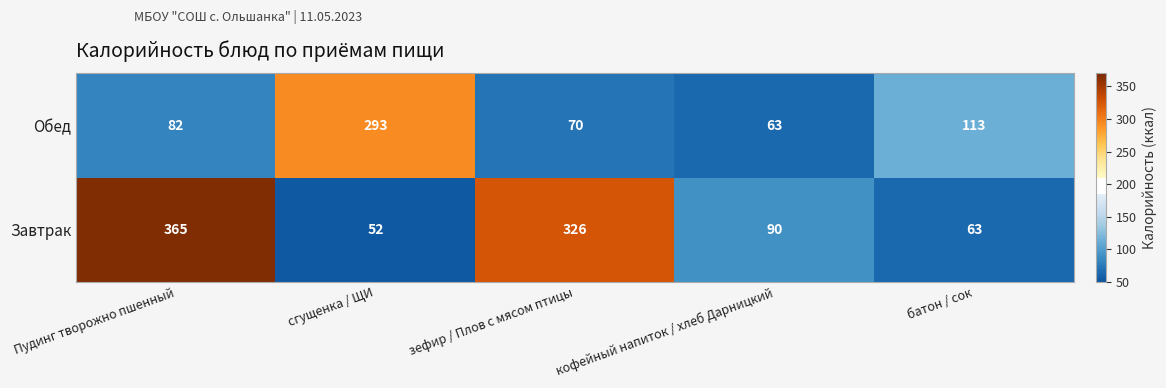

The value of Завтрак at зефир / Плов с мясом птицы is 439. True or false?

False